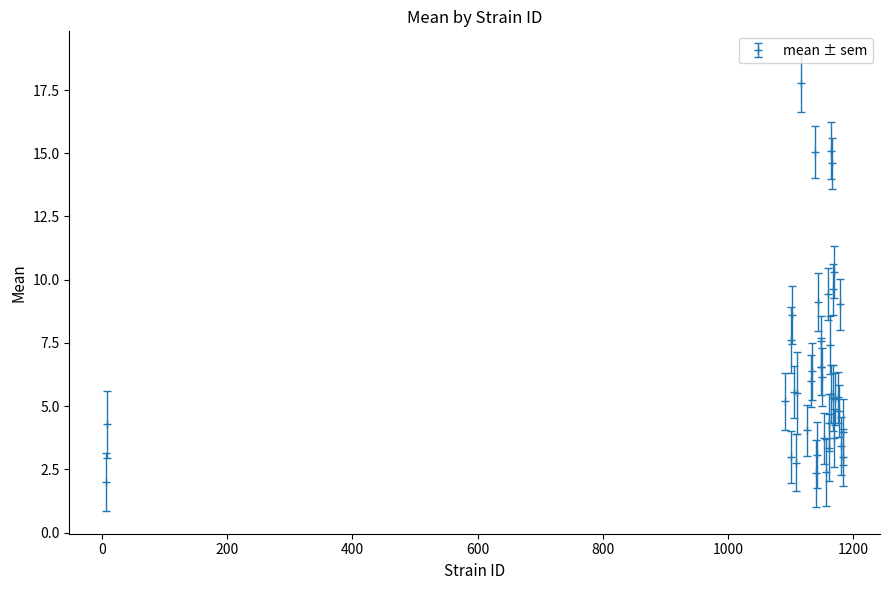

True or false: the data has more than 1 interior local peaks.

True